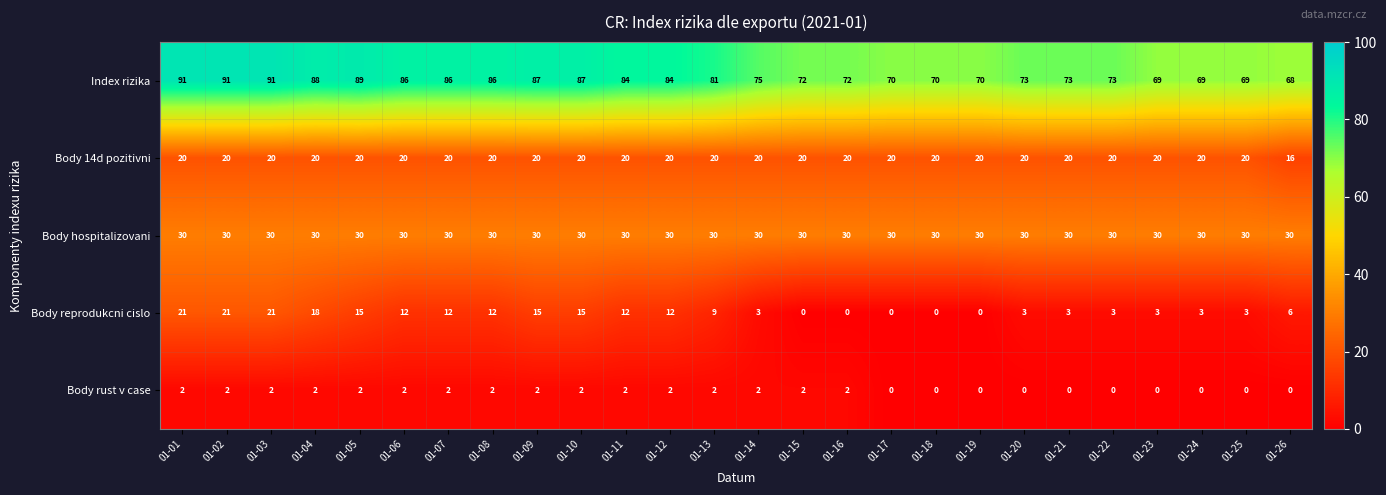

What is the spread (max minus min) of values at 01-23?

69